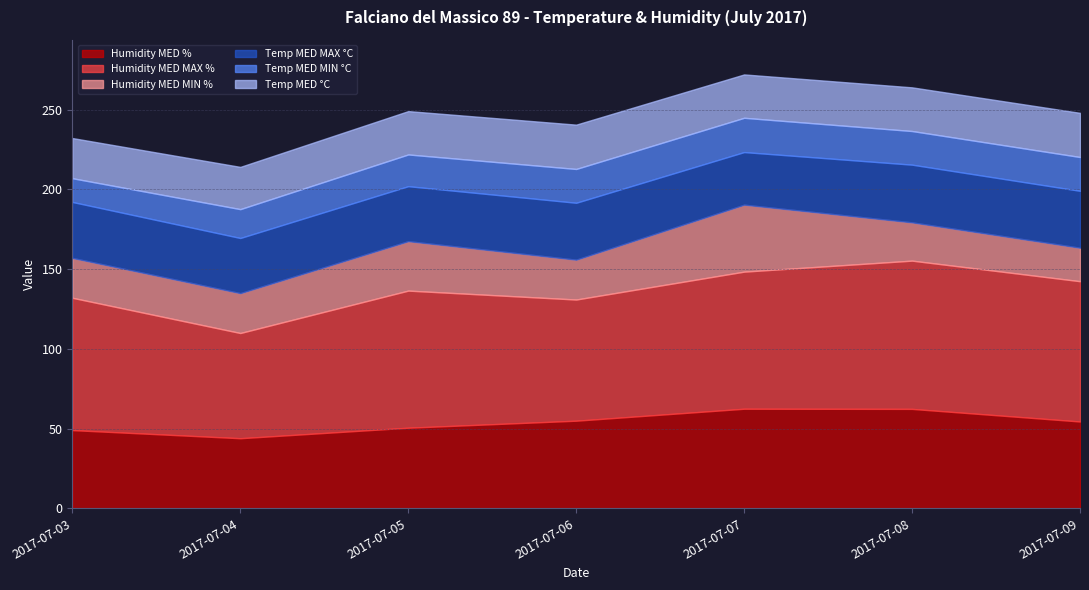

True or false: Temp MED MIN °C has a value of 21.1 at 2017-07-08.

True